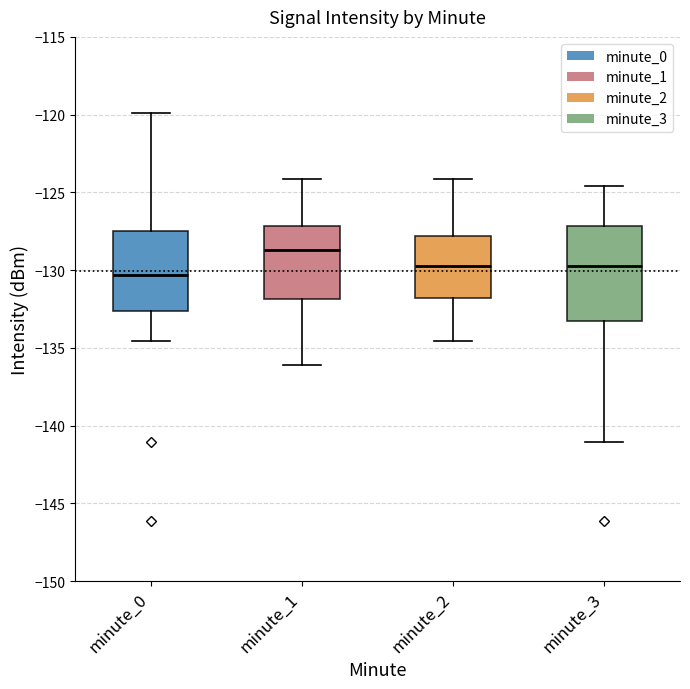

Reading left to right, read every box against the y-axis: the position of its median line, the range the box covers, and the ends of its whiskers. The values are not printed on the chart, so give them approximately, as read against the axis.

minute_0: median -130.5, box -132.5 to -127.5, whiskers -134.5 to -120.0
minute_1: median -128.5, box -132.0 to -127.0, whiskers -136.0 to -124.0
minute_2: median -129.5, box -132.0 to -128.0, whiskers -134.5 to -124.0
minute_3: median -130.0, box -133.5 to -127.0, whiskers -141.0 to -124.5